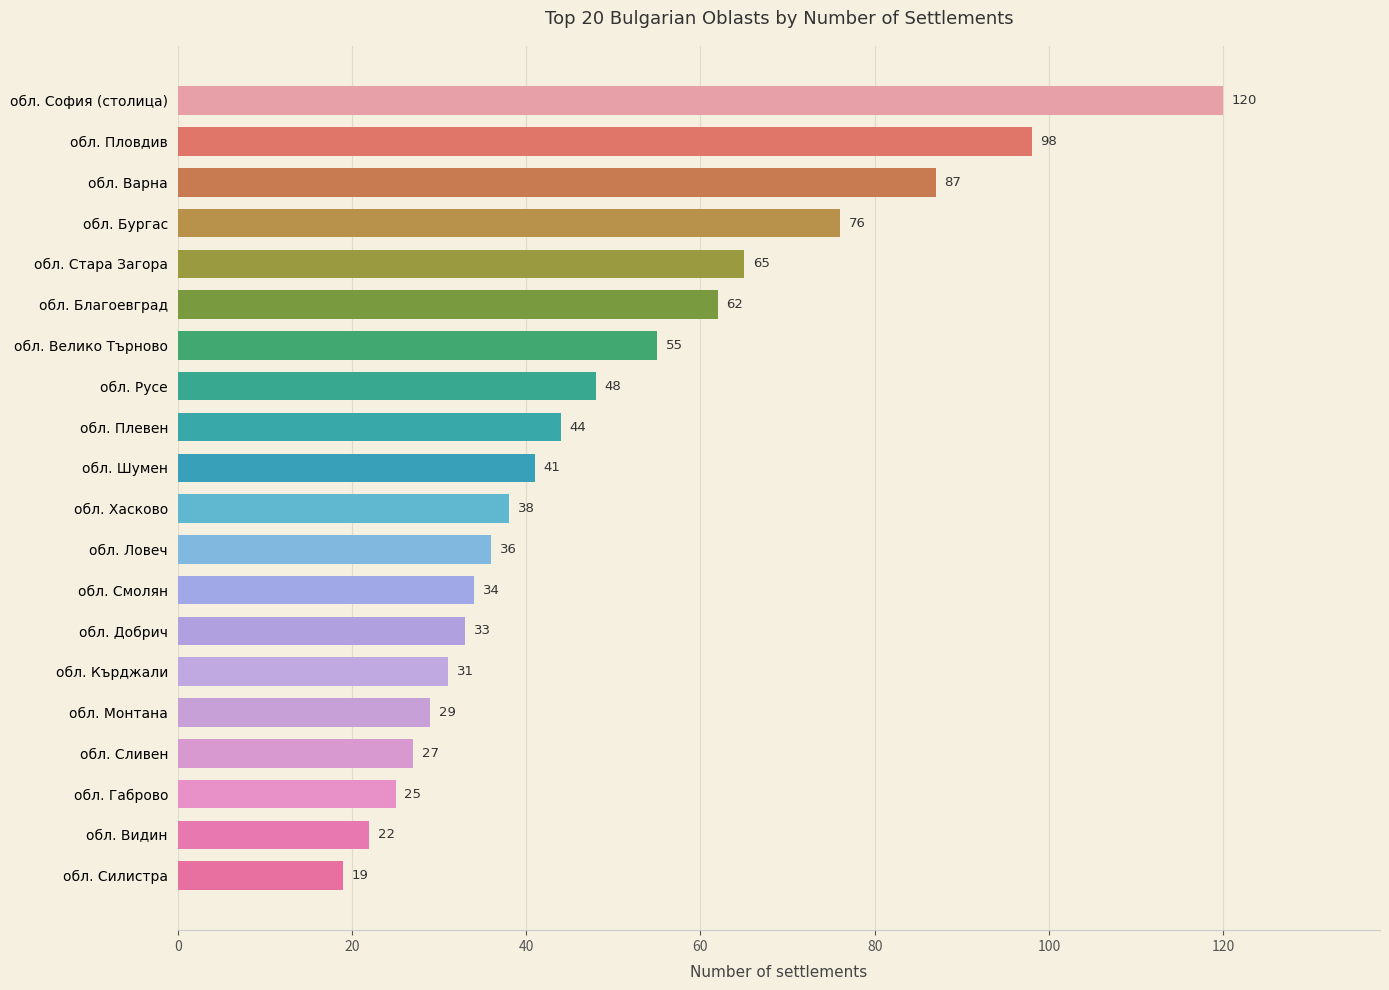

Reading bottom to top, transcribe all the data shown in this chart.

обл. Силистра=19	обл. Видин=22	обл. Габрово=25	обл. Сливен=27	обл. Монтана=29	обл. Кърджали=31	обл. Добрич=33	обл. Смолян=34	обл. Ловеч=36	обл. Хасково=38	обл. Шумен=41	обл. Плевен=44	обл. Русе=48	обл. Велико Търново=55	обл. Благоевград=62	обл. Стара Загора=65	обл. Бургас=76	обл. Варна=87	обл. Пловдив=98	обл. София (столица)=120